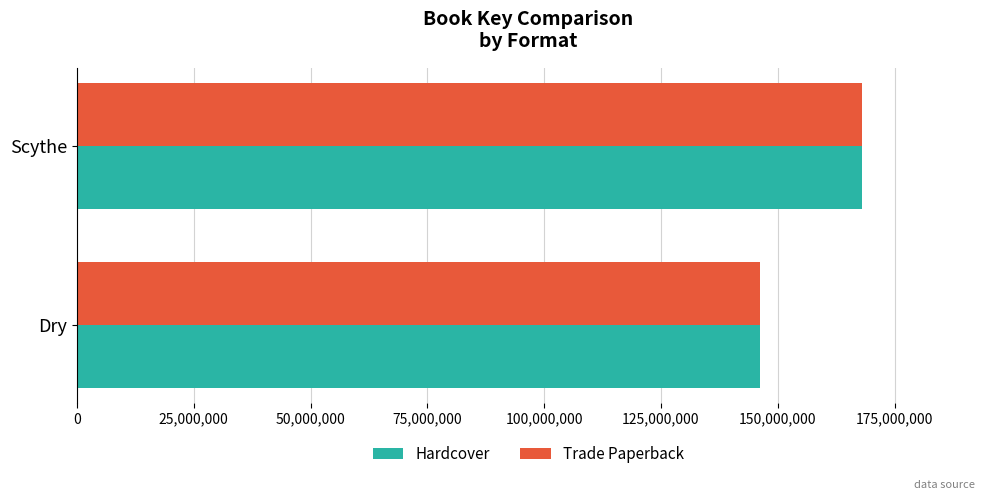

Rank the categories by Hardcover value from lowest to highest.

Dry, Scythe